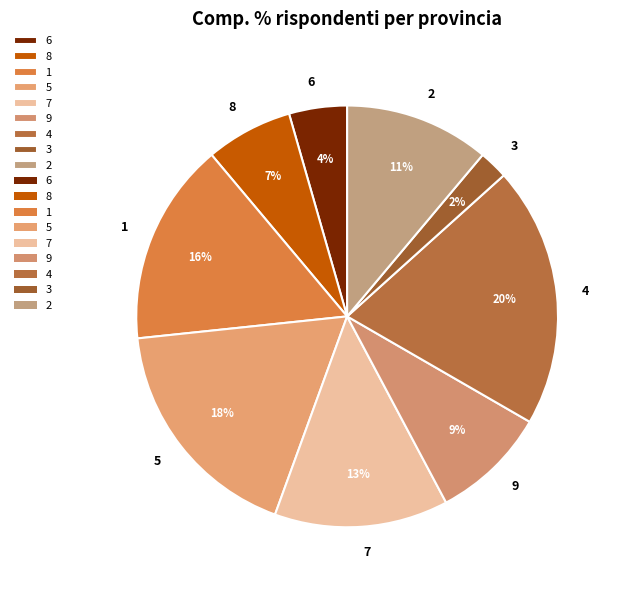

Does any single category account for the majority?

No